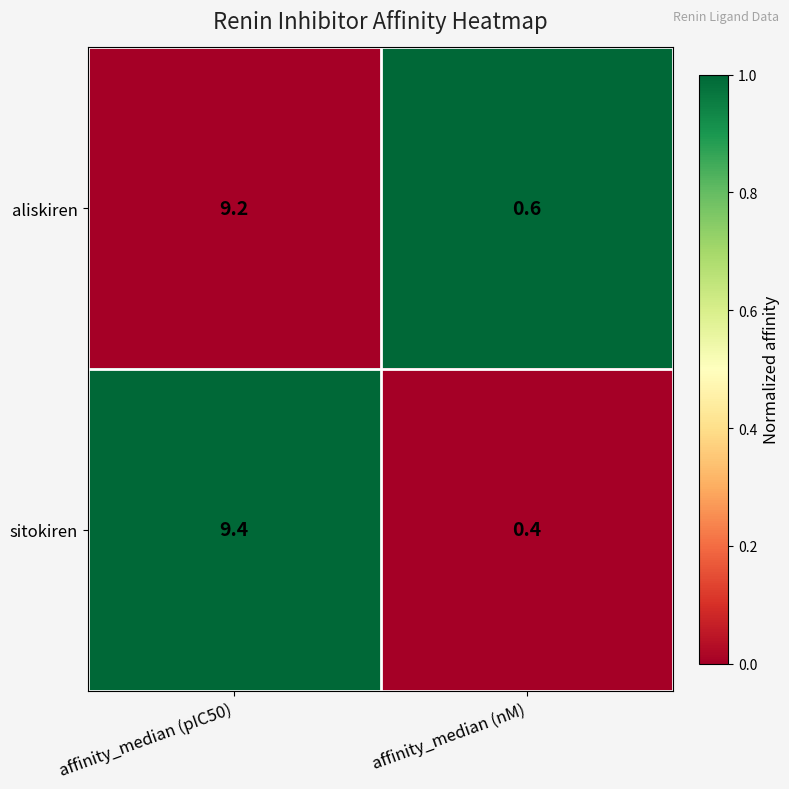

Is it true that aliskiren equals 0.6 at affinity_median (nM)?

True